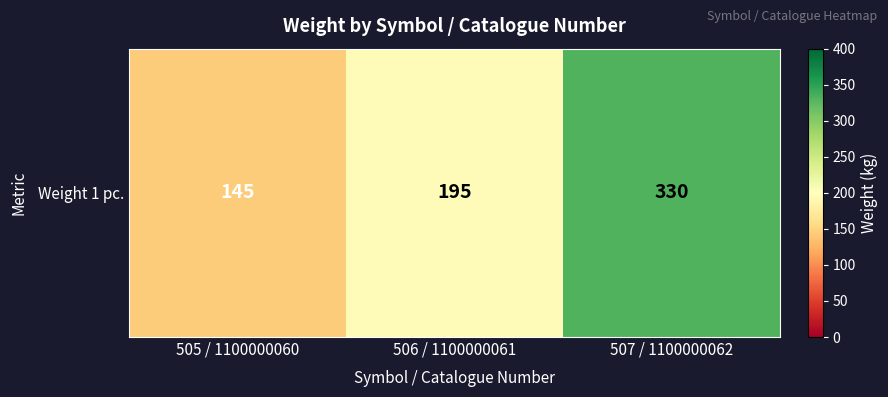

At which label is the value closest to 237?

506 / 1100000061